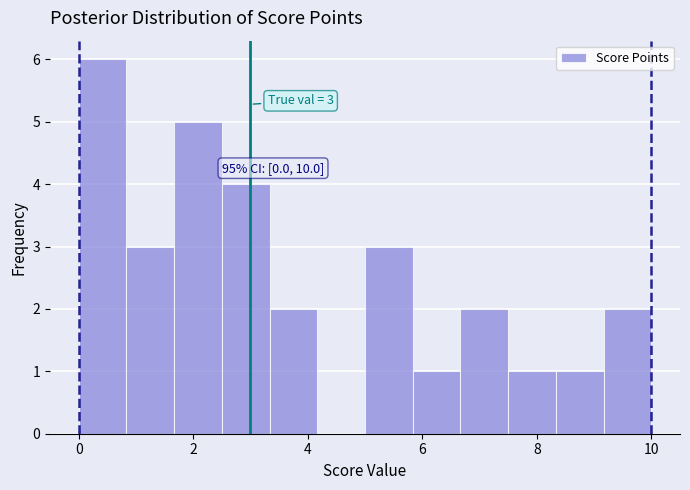

Which range on the x-axis has the tallest bar?

0.0 to 0.8